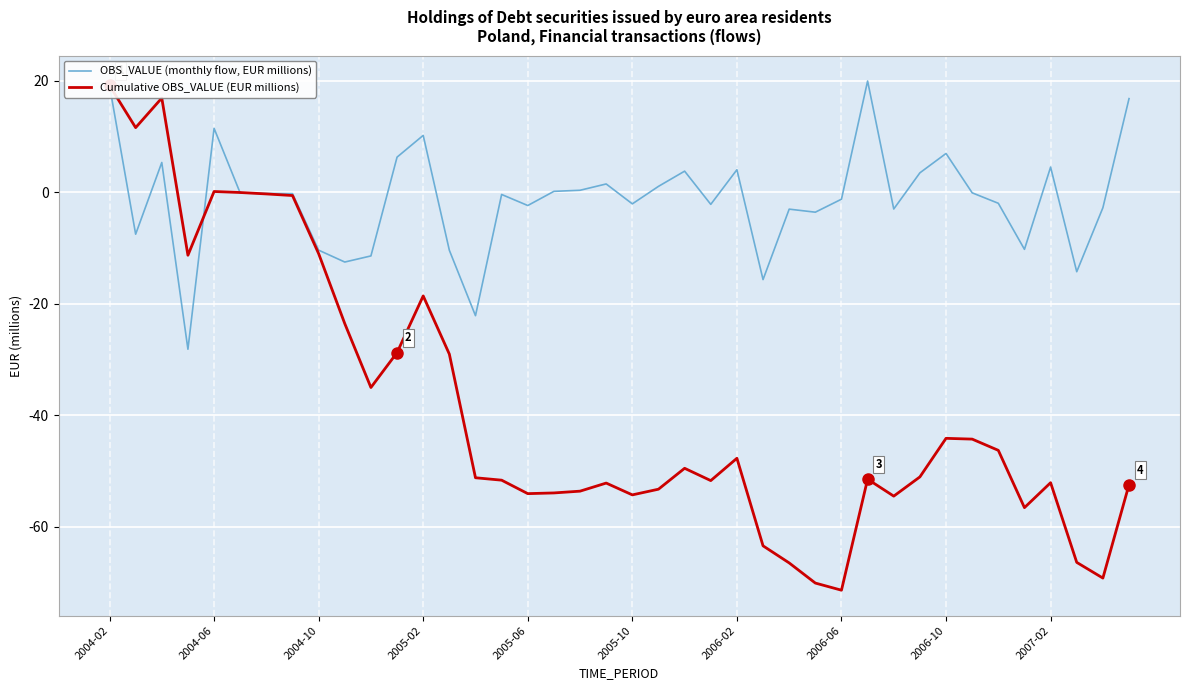

How many series are shown in this chart?

2